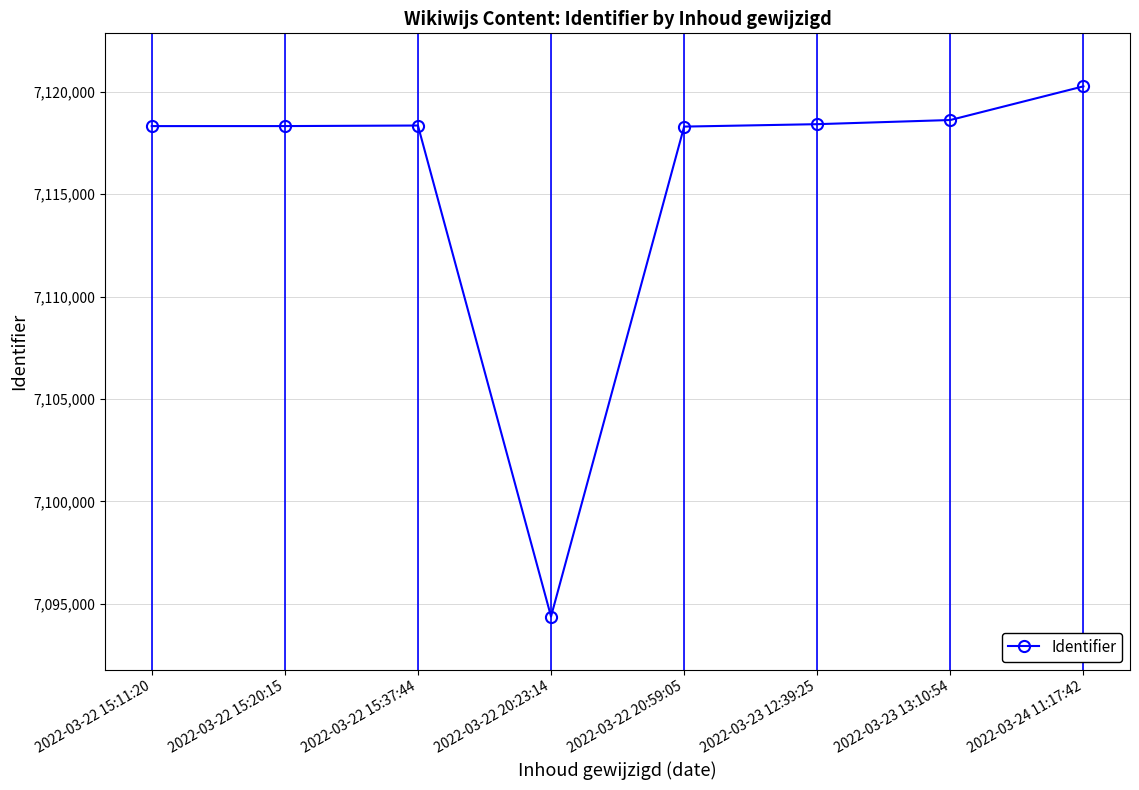

What is the difference between the values at 2022-03-23 13:10:54 and 2022-03-22 20:23:14?

24231